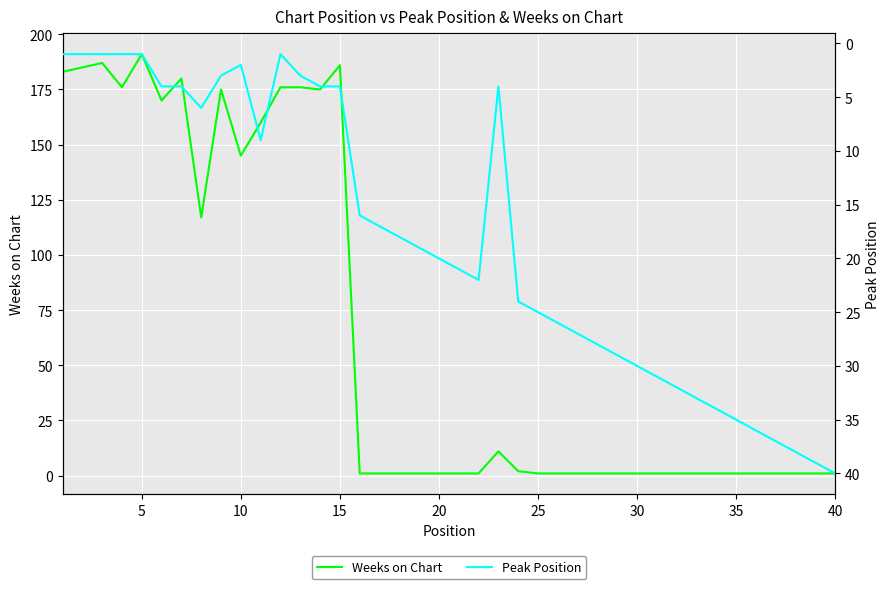

At how many categories does at least one series exceed 79?

15